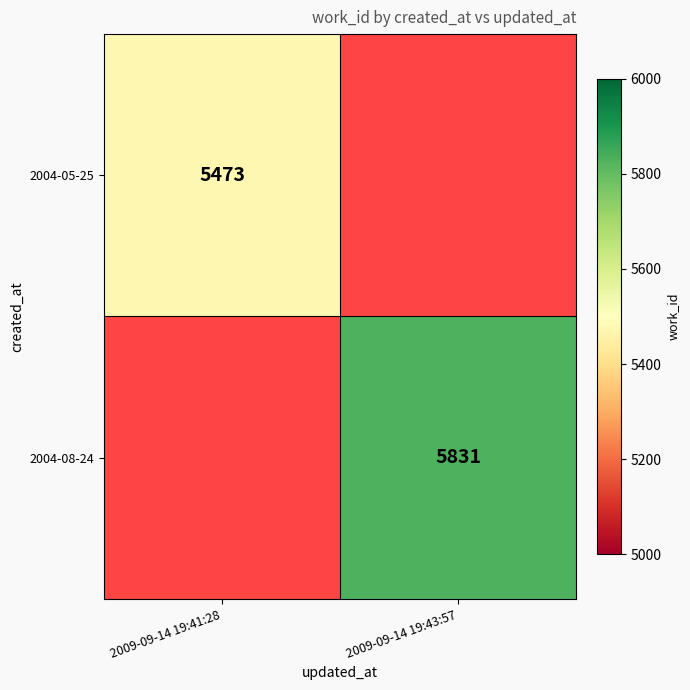

Is it true that 2004-05-25 equals 2453 at 2009-09-14 19:41:28?

False